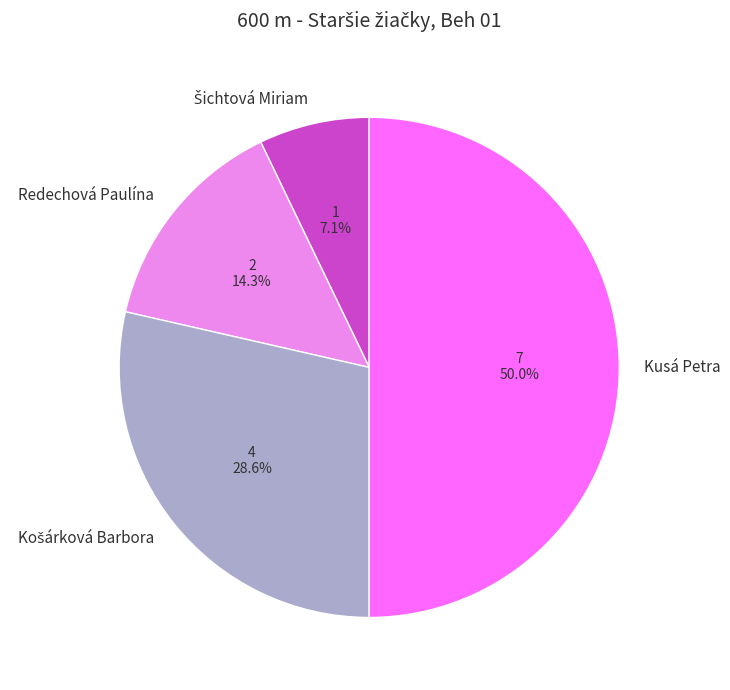

What is the largest slice in the pie chart?

Kusá Petra